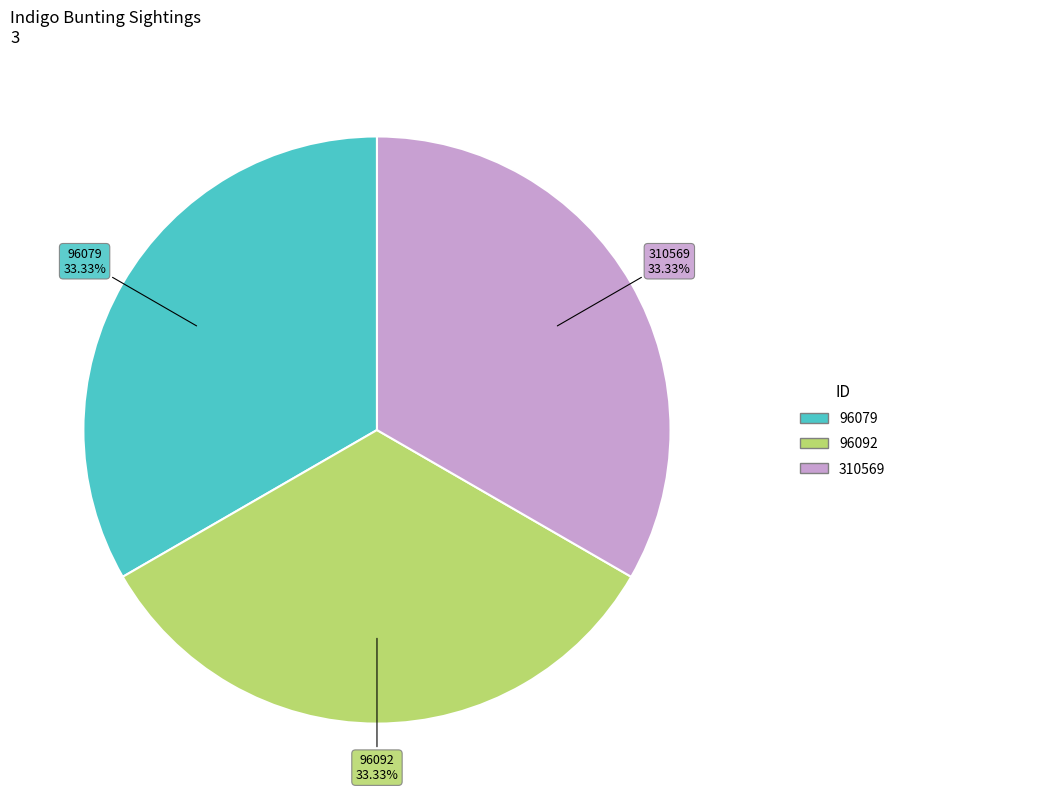

To the nearest percent, what is the combined percentage of 310569 and 96079?

67%